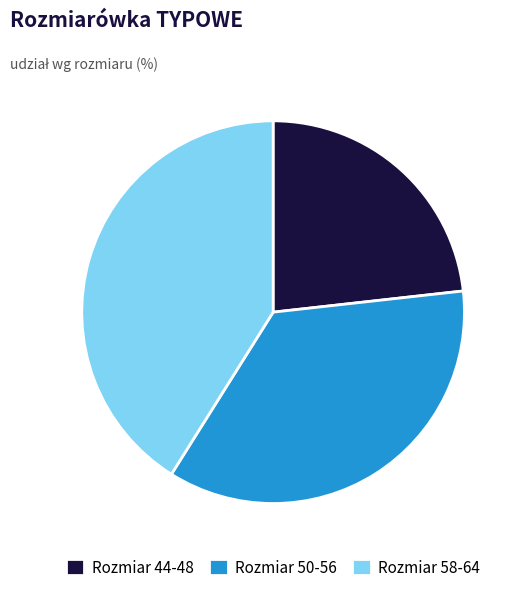

The Rozmiar 58-64 slice represents 54% of the pie. True or false?

False